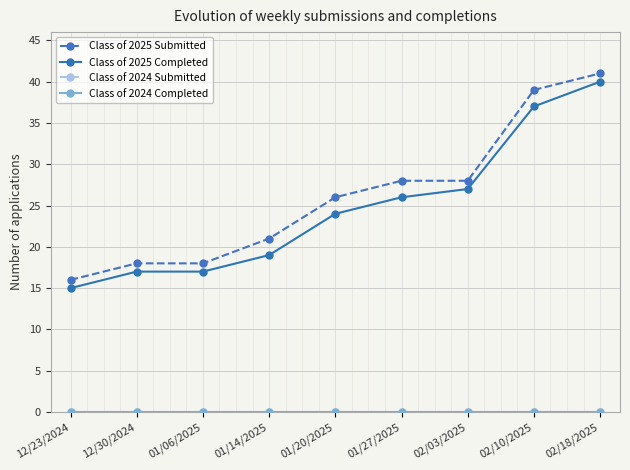

Is it true that Class of 2025 Submitted equals 24 at 02/10/2025?

False